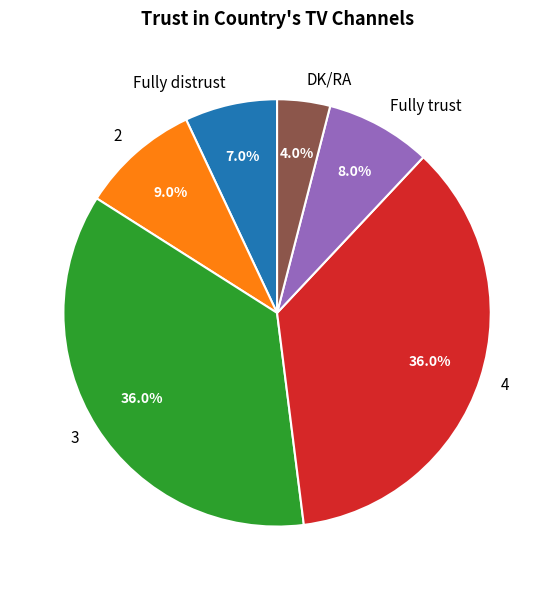

Which category has the smallest portion of the pie?

DK/RA